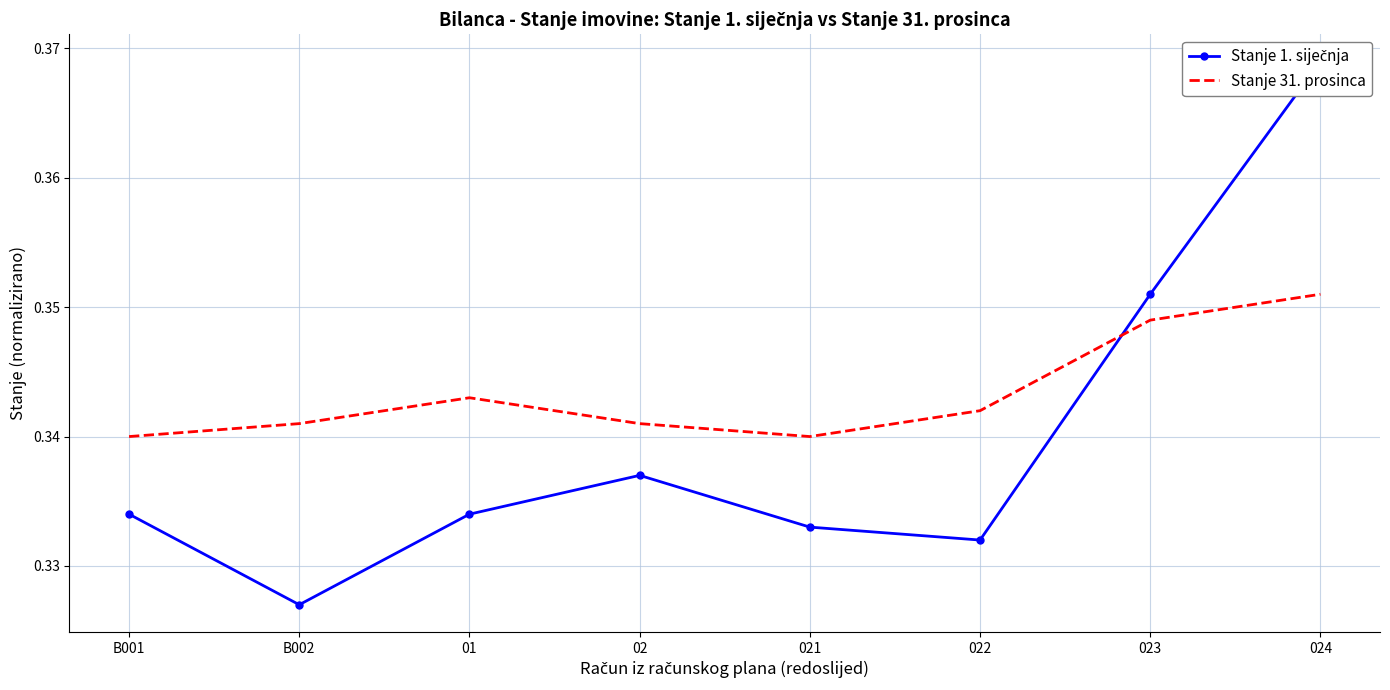

At which category does Stanje 31. prosinca reach its first local valley?

021